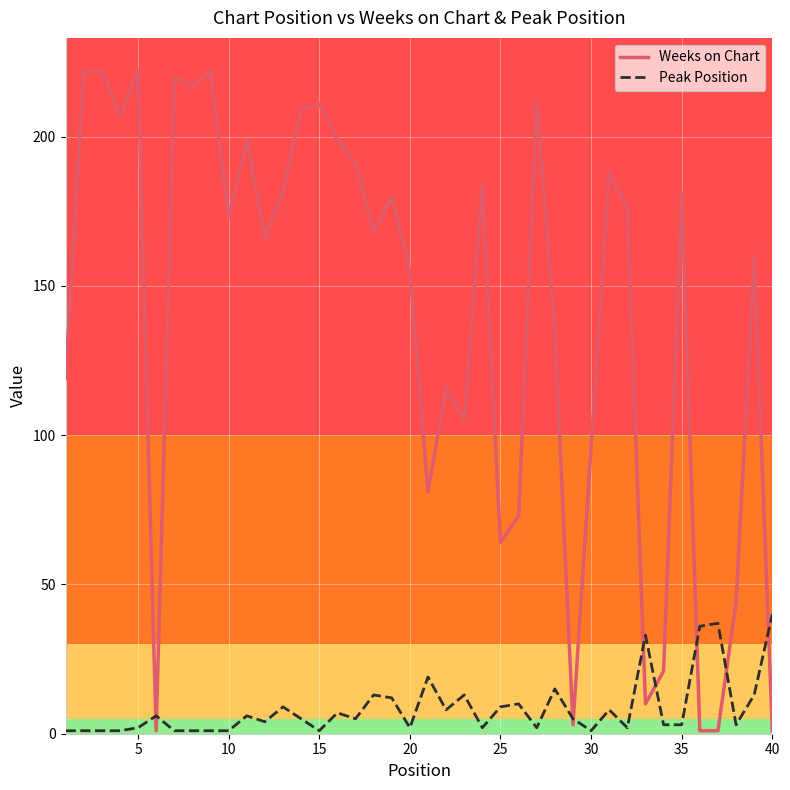

What is the maximum value for Peak Position?

40